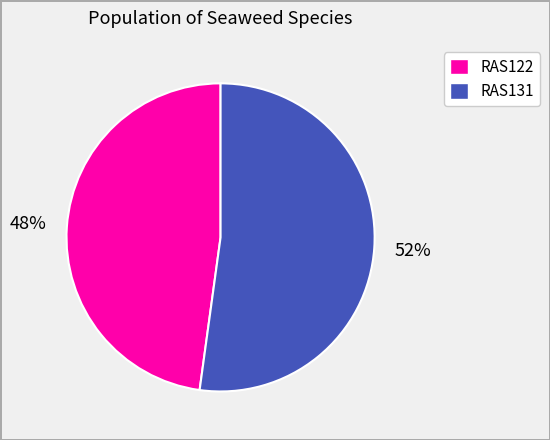

Combined, do RAS122 and RAS131 account for over 50%?

Yes